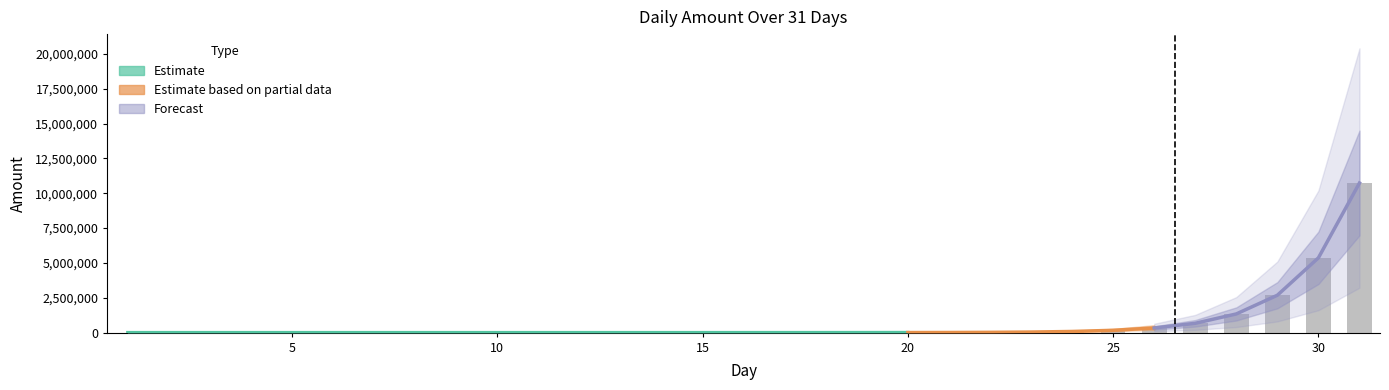

Is it true that the value at 17 is 655.4?

True